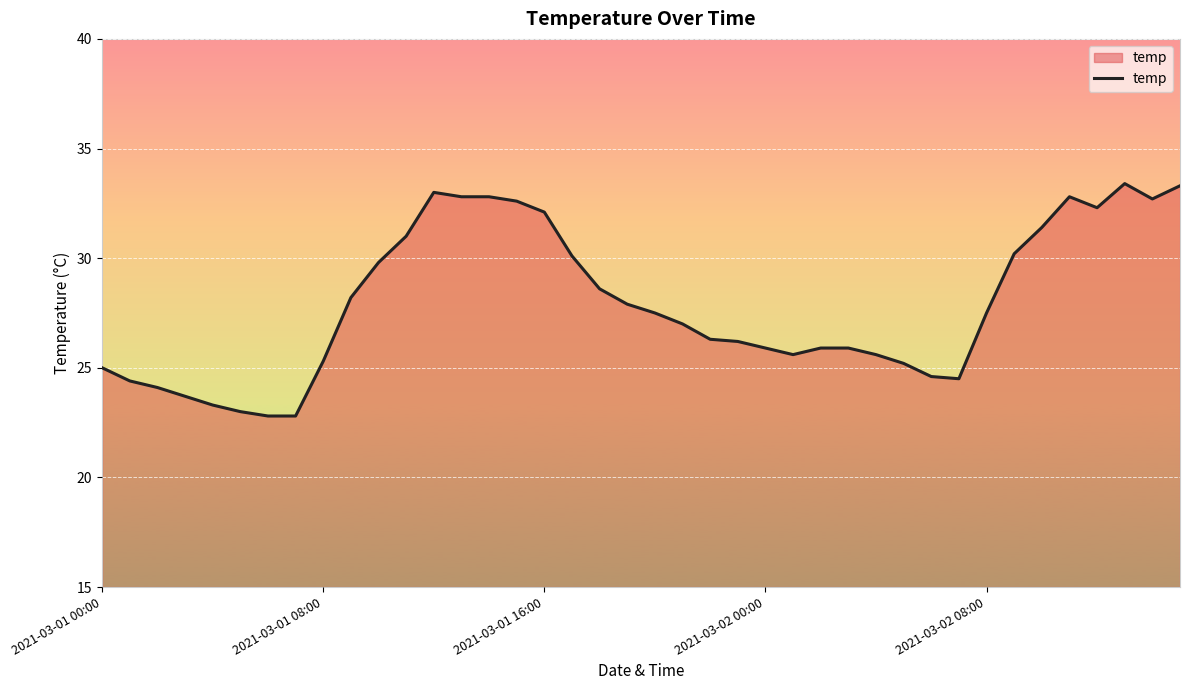

What is the maximum value shown in the chart?

33.4